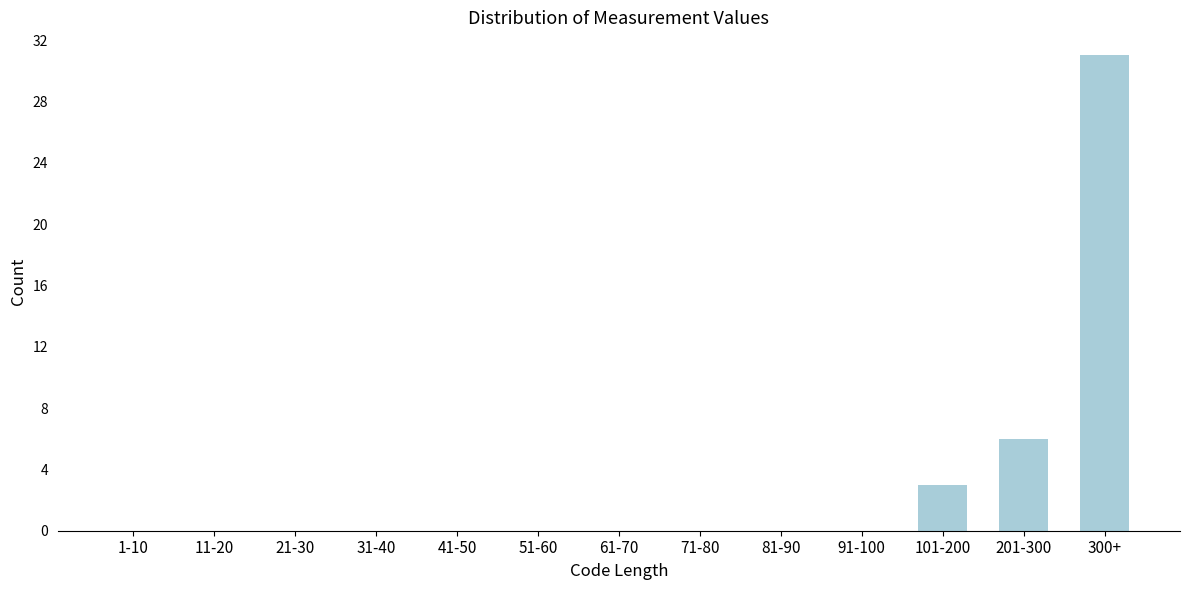

Reading left to right, transcribe all the data shown in this chart.

1-10=0	11-20=0	21-30=0	31-40=0	41-50=0	51-60=0	61-70=0	71-80=0	81-90=0	91-100=0	101-200=3	201-300=6	300+=31